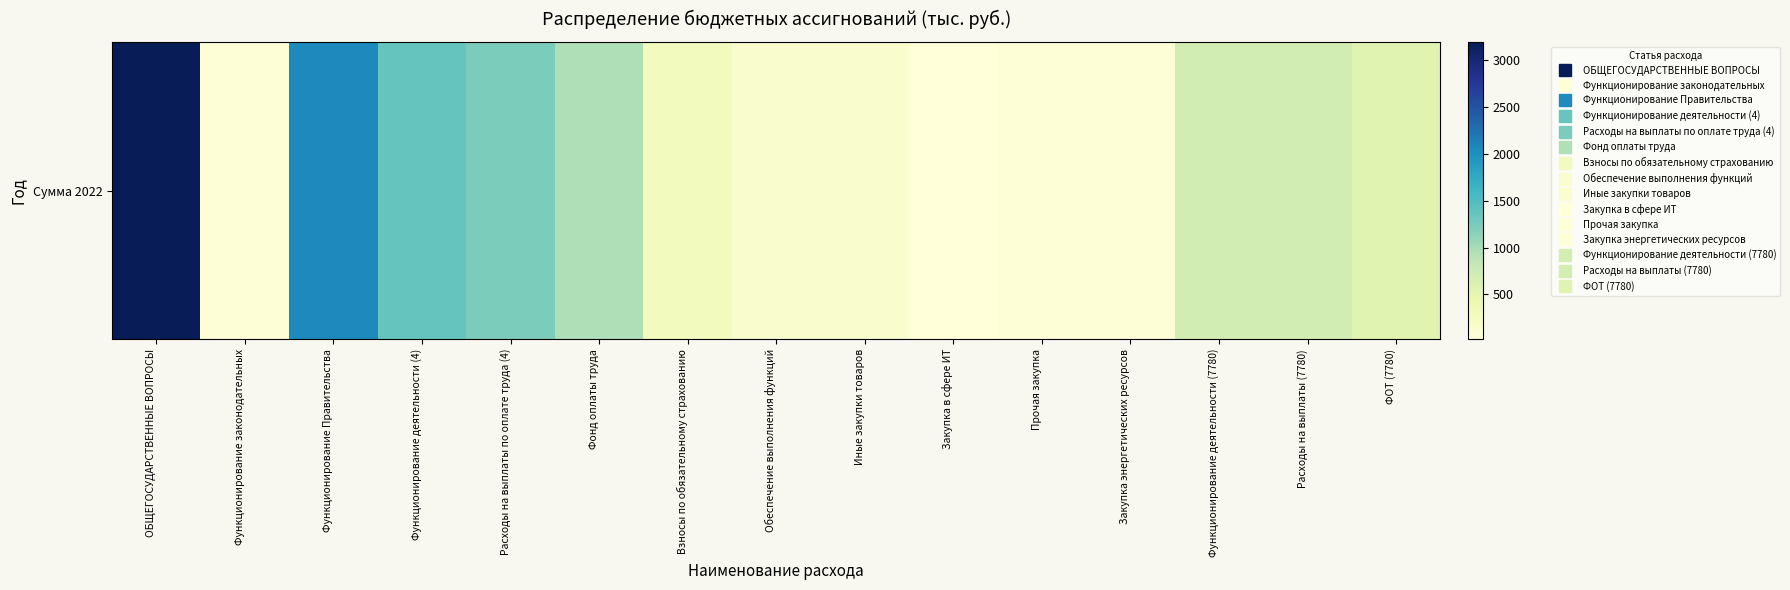

Approximately how many times larger is the value at Иные закупки товаров compared to ФОТ (7780)?

0.2